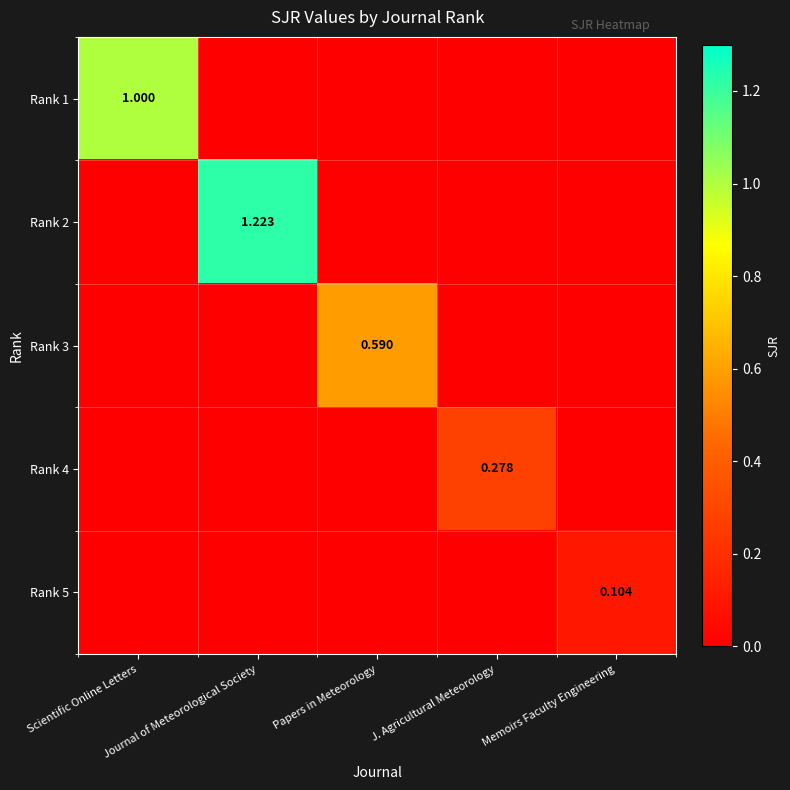

How many Rank 4 values are between 0 and 1?

5